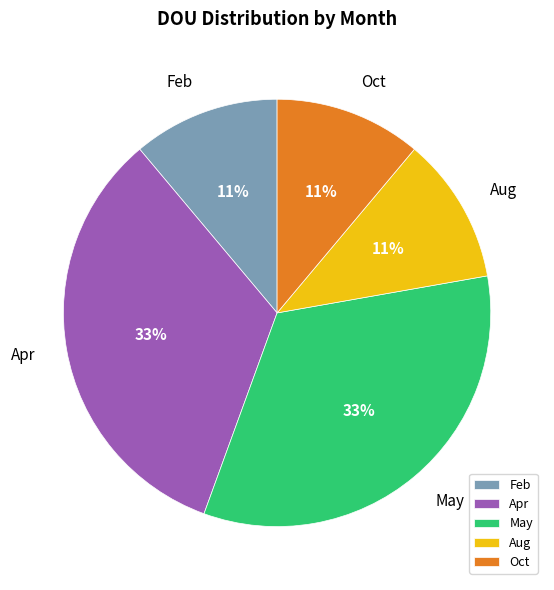

Does any single category account for the majority?

No